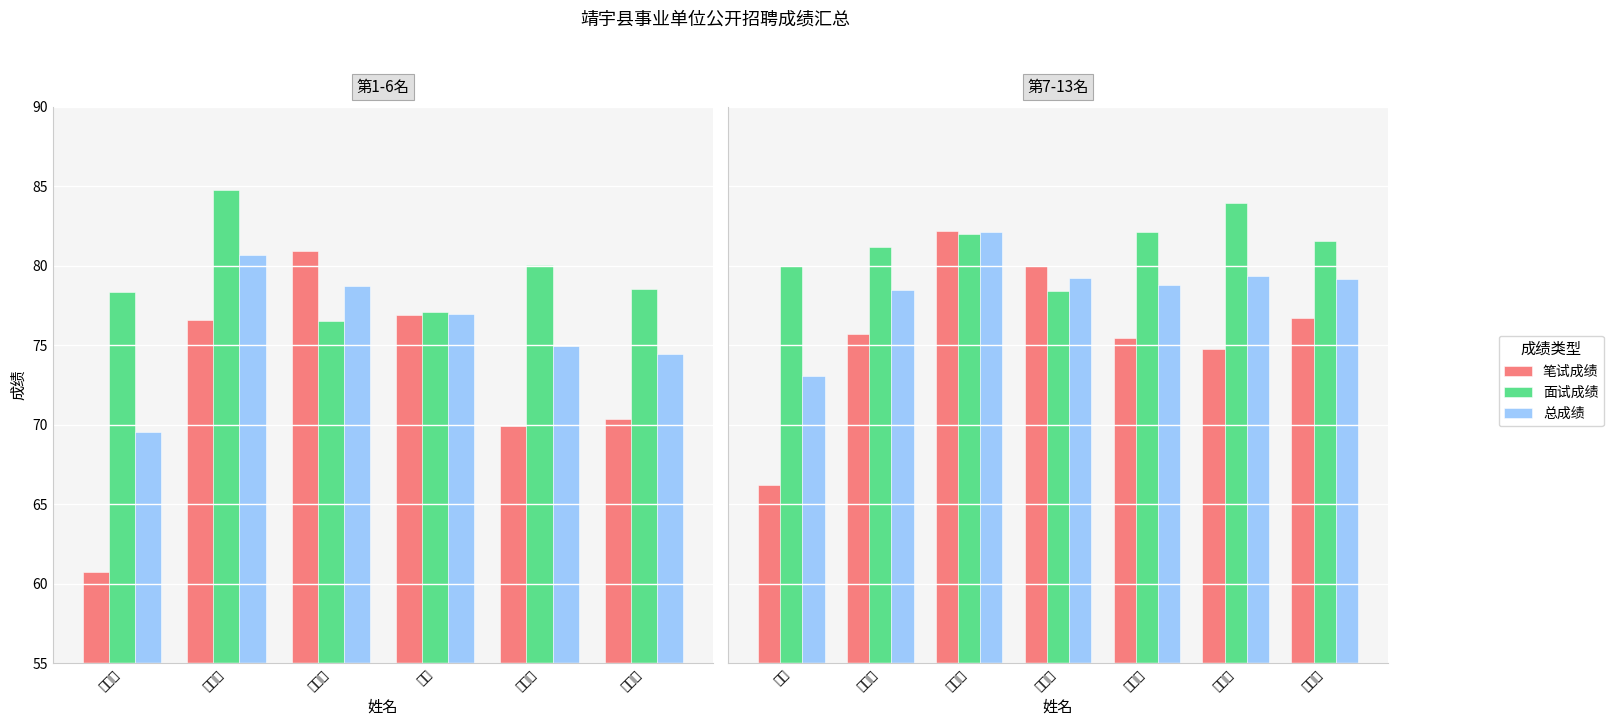

Where does the 笔试成绩 series first go above 75?

尹佳卓